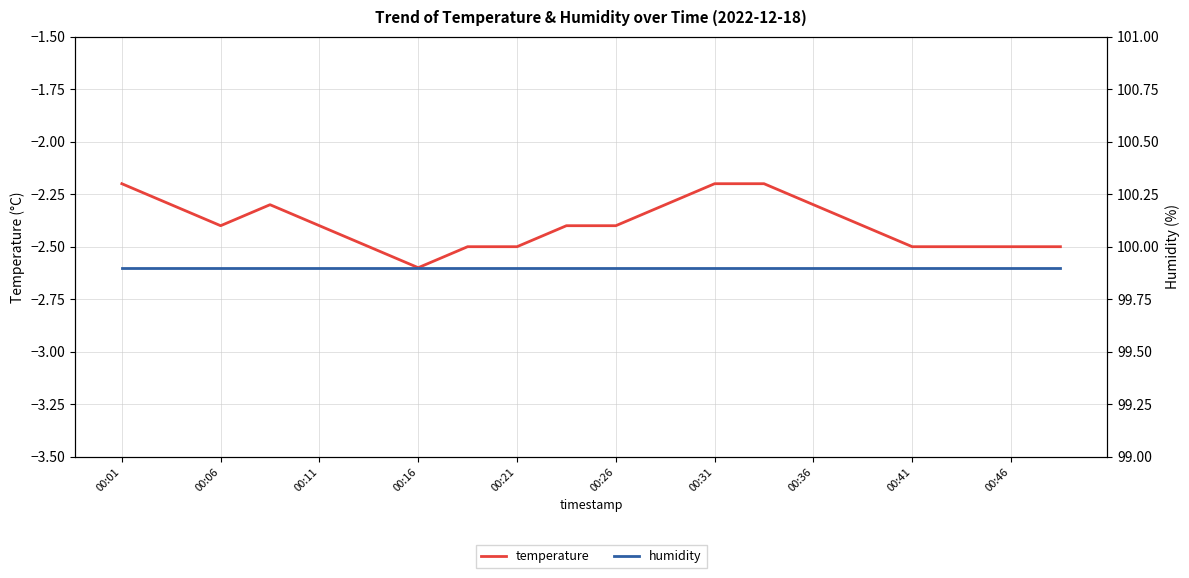

Which category has the lowest value in the temperature series?

00:16